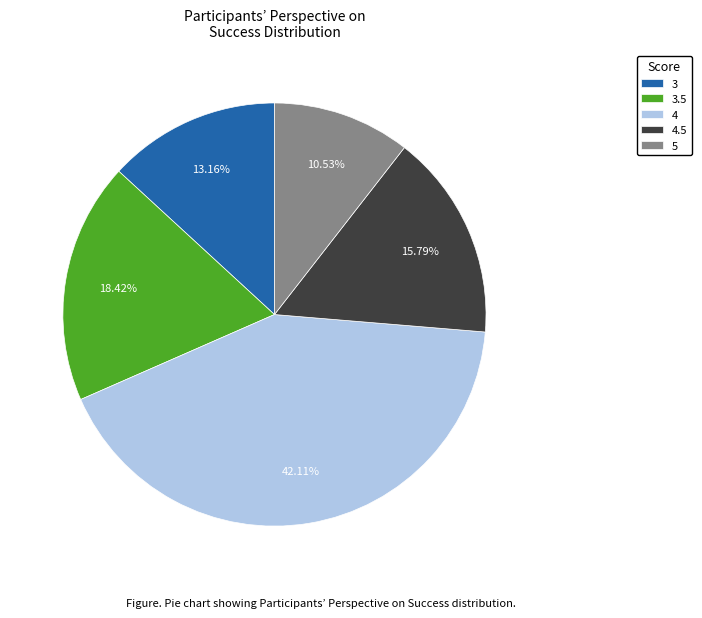

Is there any slice that represents more than half of the pie?

No